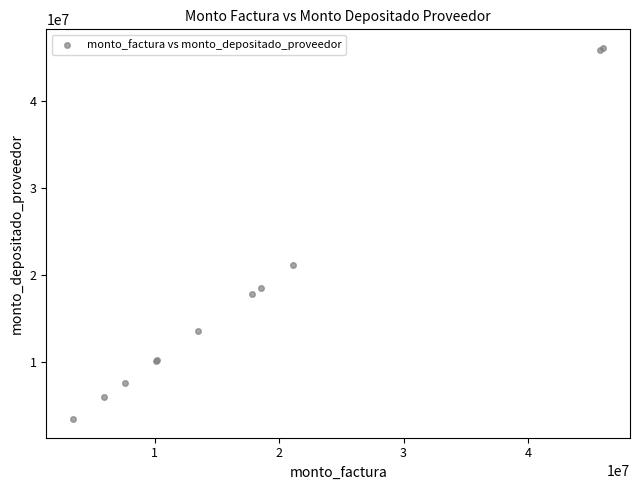

What Y value in the scatter plot is closest to 24735682?

21114500